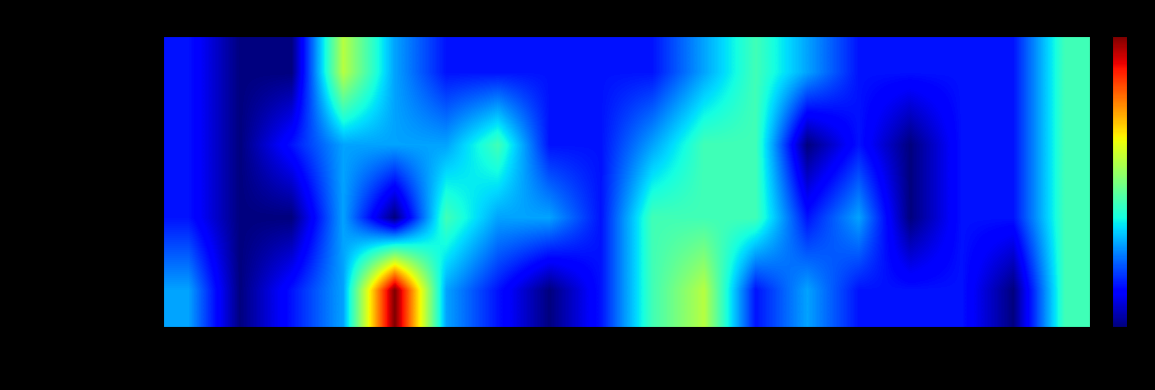

What is the total value across all series at 8?

12